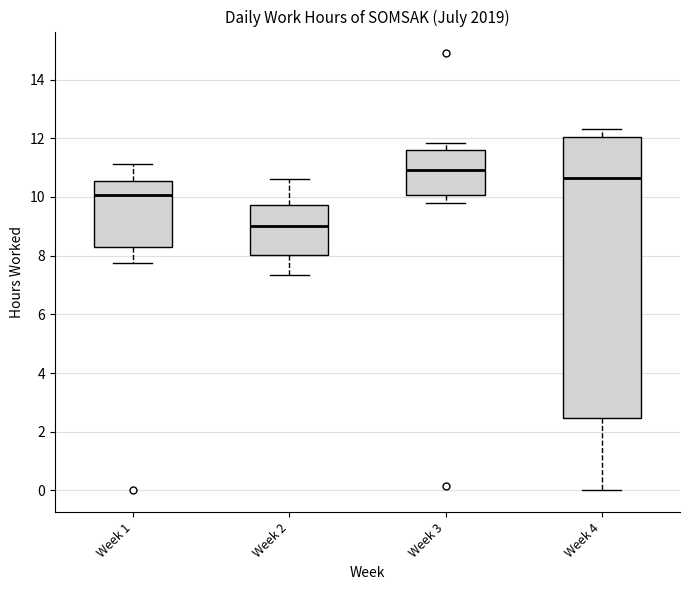

Which box is the tallest, from its lower edge to its upper edge?

Week 4